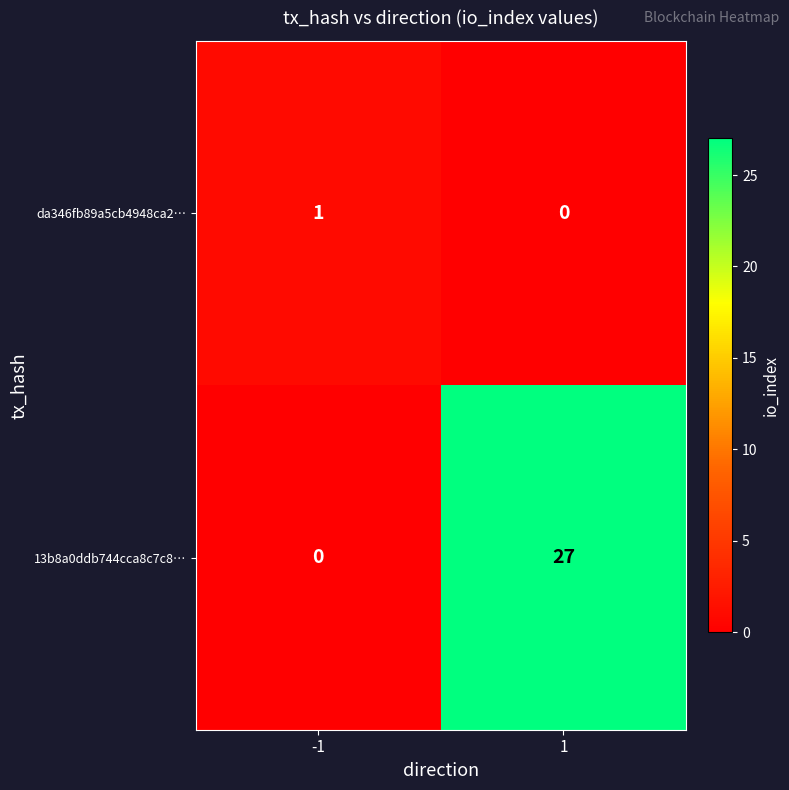

Reading left to right, extract all data points from this chart.

da346fb89a5cb4948ca2…: 1	0
13b8a0ddb744cca8c7c8…: 0	27